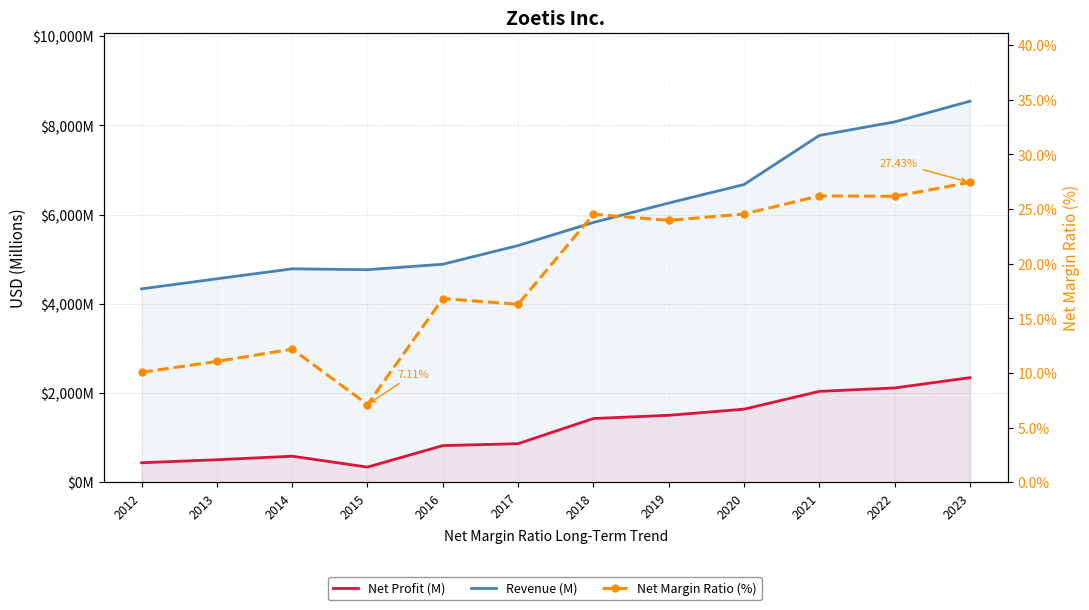

Reading left to right, transcribe all the data shown in this chart.

Revenue (M): 4336.0	4561.0	4785.0	4765.0	4888.0	5307.0	5825.0	6260.0	6675.0	7776.0	8080.0	8544.0
Net Profit (M): 436.0	504.0	583.0	339.0	821.0	864.0	1428.0	1500.0	1638.0	2037.0	2114.0	2344.0
Net Margin Ratio (%): 10.1	11.1	12.2	7.1	16.8	16.3	24.5	24.0	24.5	26.2	26.2	27.4